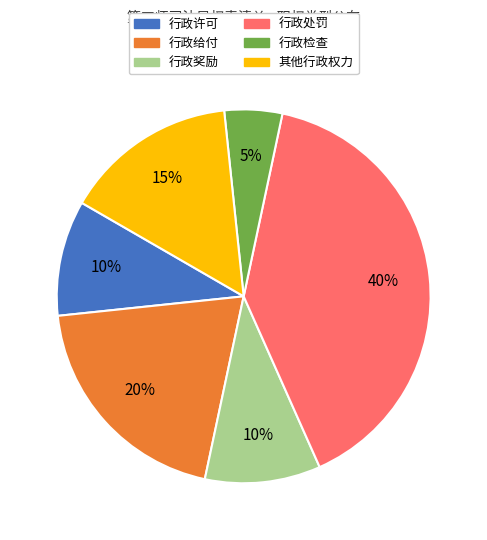

How many segments does this pie chart have?

6